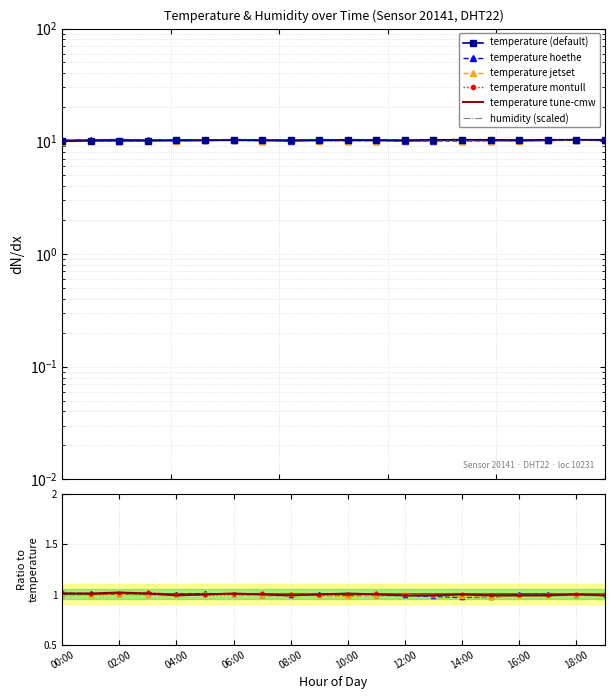

What are all the series names shown in the legend?

temperature (default), temperature hoethe, temperature jetset, temperature montull, temperature tune-cmw, humidity (scaled)